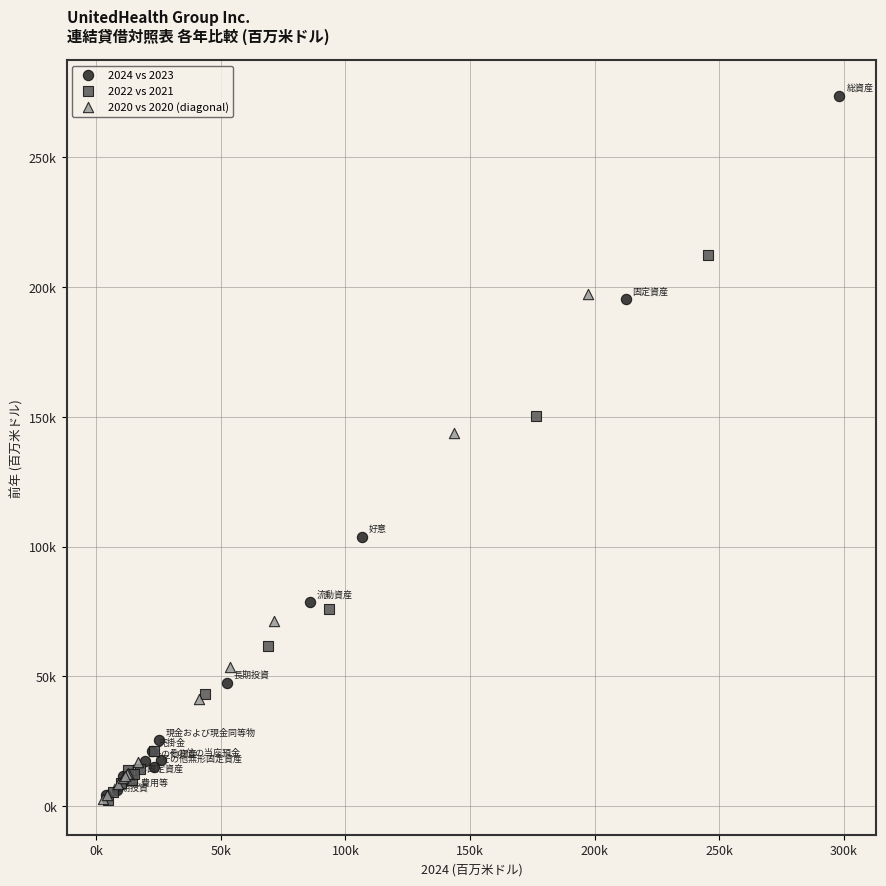

Which series has the largest Y range (max minus min)?

2024 vs 2023